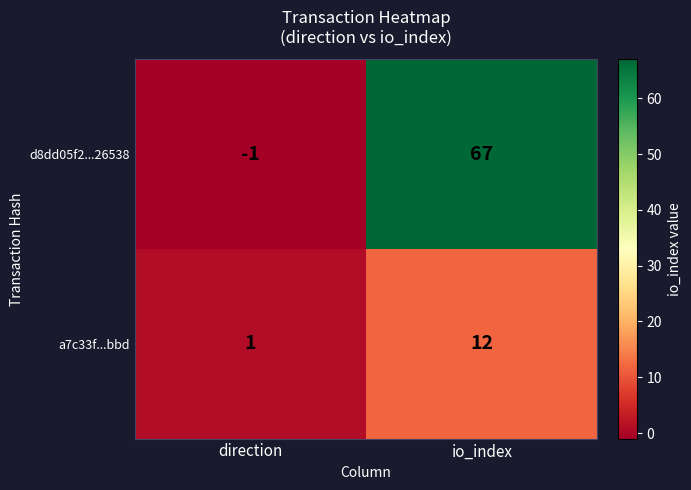

Between direction and io_index, which series saw the biggest shift?

d8dd05f2...26538